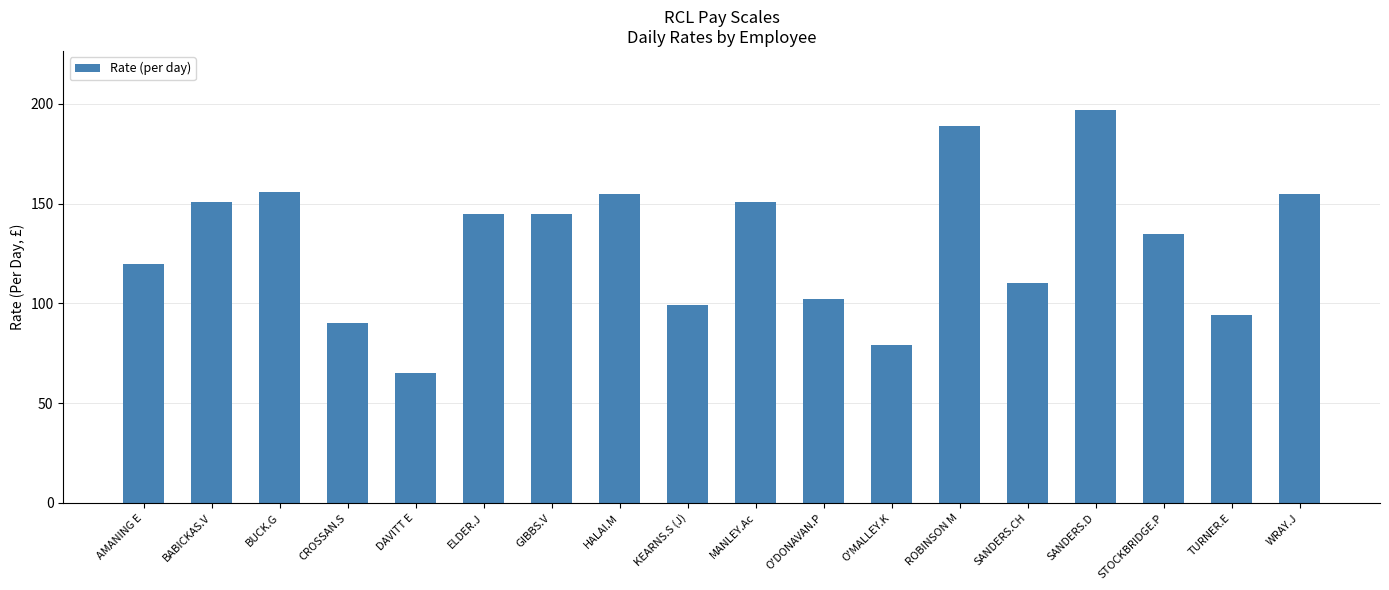

Where is the data nearest to the value 131?

STOCKBRIDGE.P